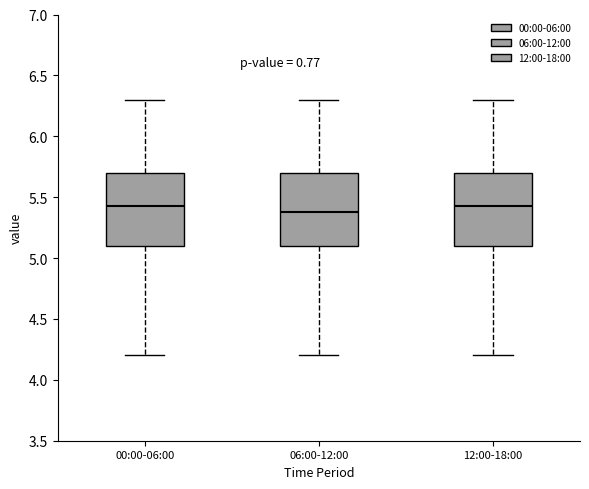

Reading left to right, transcribe this box plot: for each box, give where its median line is, the range the box spans, and where its two whiskers end, as read against the y-axis. The values are not printed on the chart, so give them approximately, as read against the axis.

00:00-06:00: median 5.45, box 5.10 to 5.70, whiskers 4.20 to 6.30
06:00-12:00: median 5.40, box 5.10 to 5.70, whiskers 4.20 to 6.30
12:00-18:00: median 5.45, box 5.10 to 5.70, whiskers 4.20 to 6.30